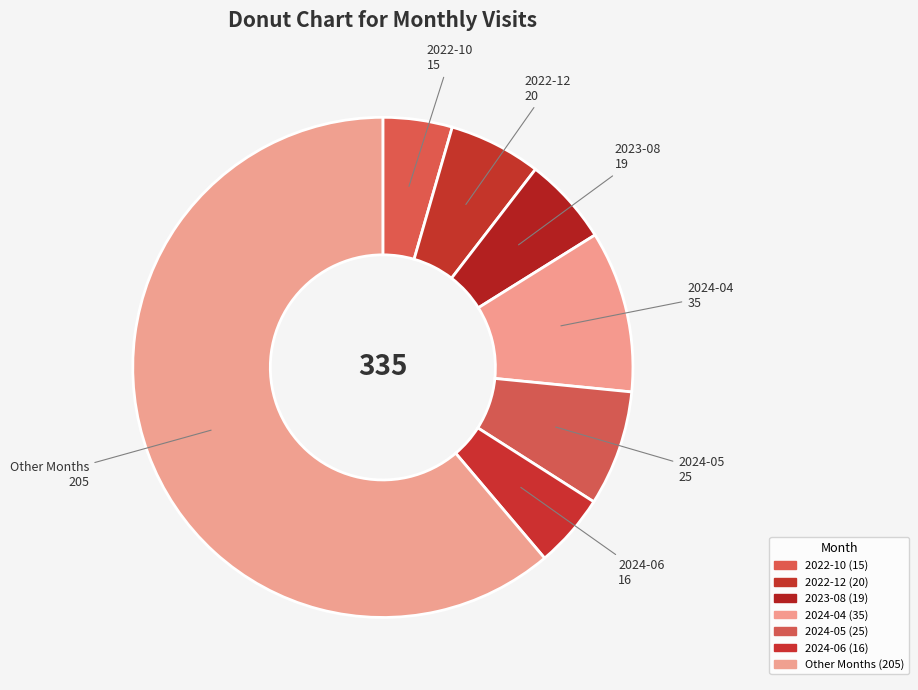

How many slices are in this pie chart?

7